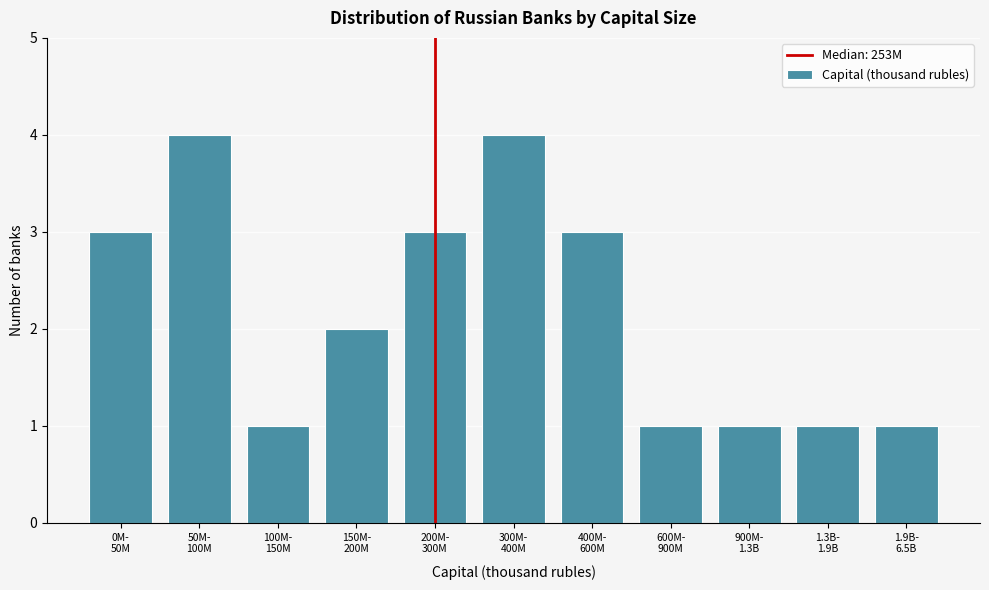

Reading right to left, list all the values displayed in this chart.

1	1	1	1	3	4	3	2	1	4	3